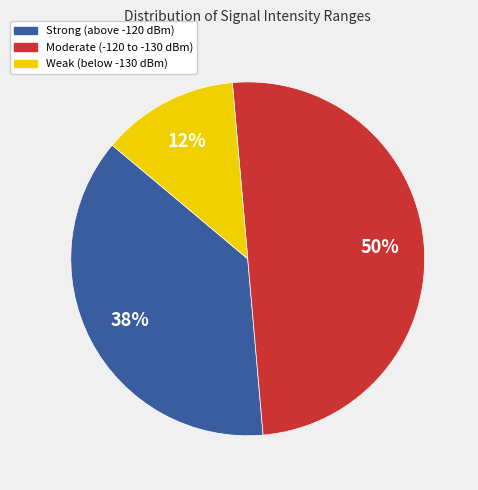

To the nearest percent, what is the average slice percentage?

33%